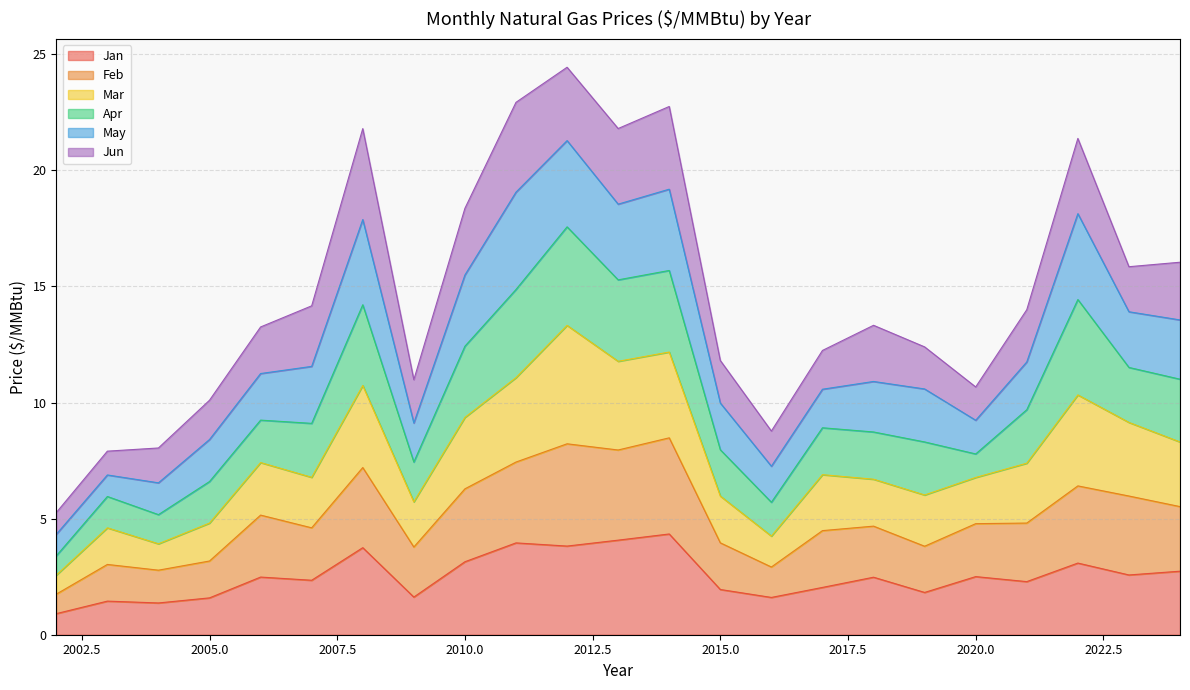

How many interior local valleys does the Jan series have?

8